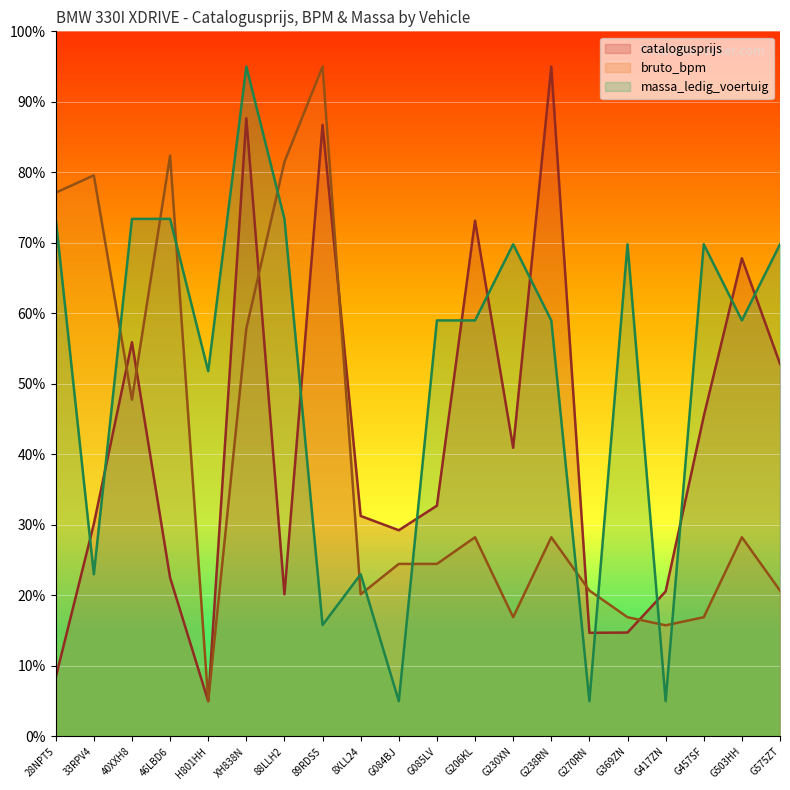

Where is the first local minimum for catalogusprijs?

H801HH